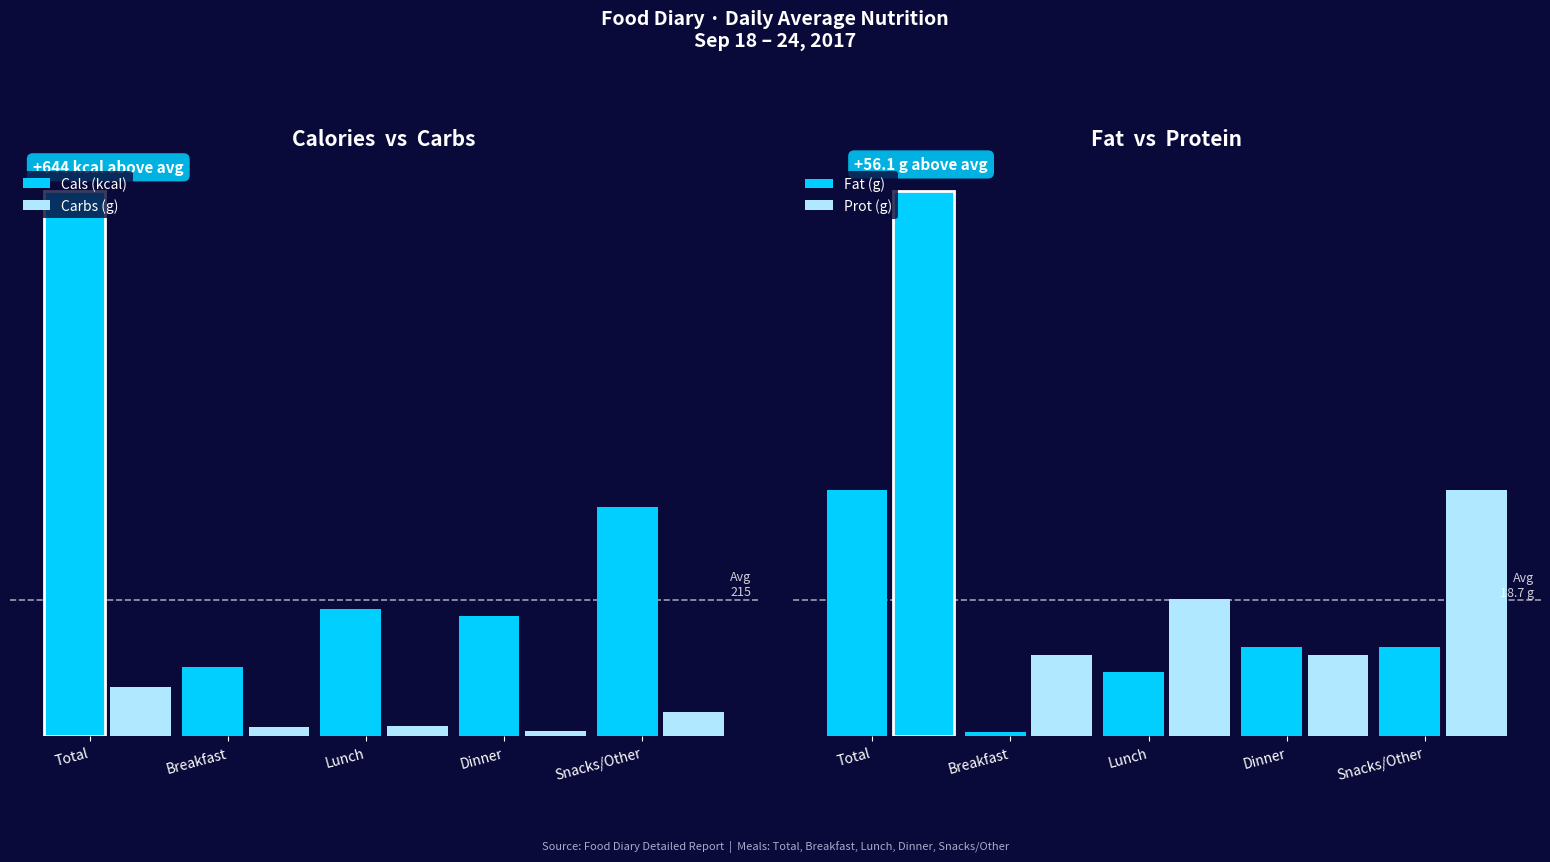

Does the chart contain any negative values?

No